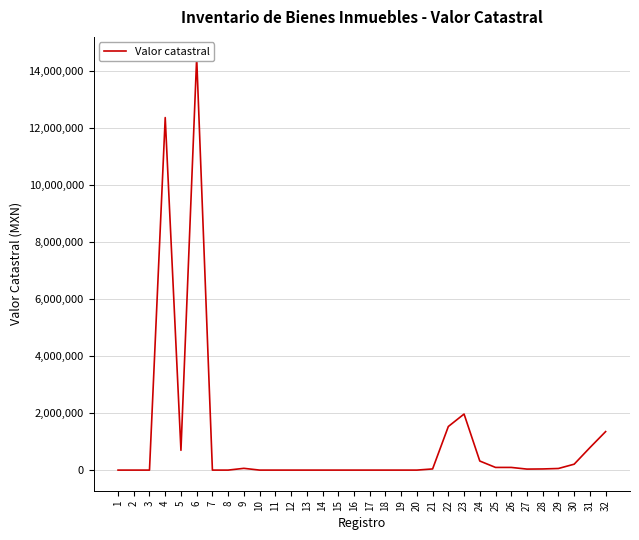

Reading left to right, what are all the values shown in this chart?

1=1.0	2=1.0	3=1.0	4=12377142.0	5=694458.2	6=14485342.0	7=1.0	8=1.0	9=61600.0	10=1.0	11=1.0	12=1.0	13=1.0	14=1.0	15=1.0	16=1.0	17=1.0	18=1.0	19=1.0	20=1.0	21=40680.0	22=1530739.6	23=1968007.6	24=318344.0	25=93600.0	26=93600.0	27=34975.2	28=40019.2	29=56503.2	30=207214.8	31=788481.2	32=1351714.0